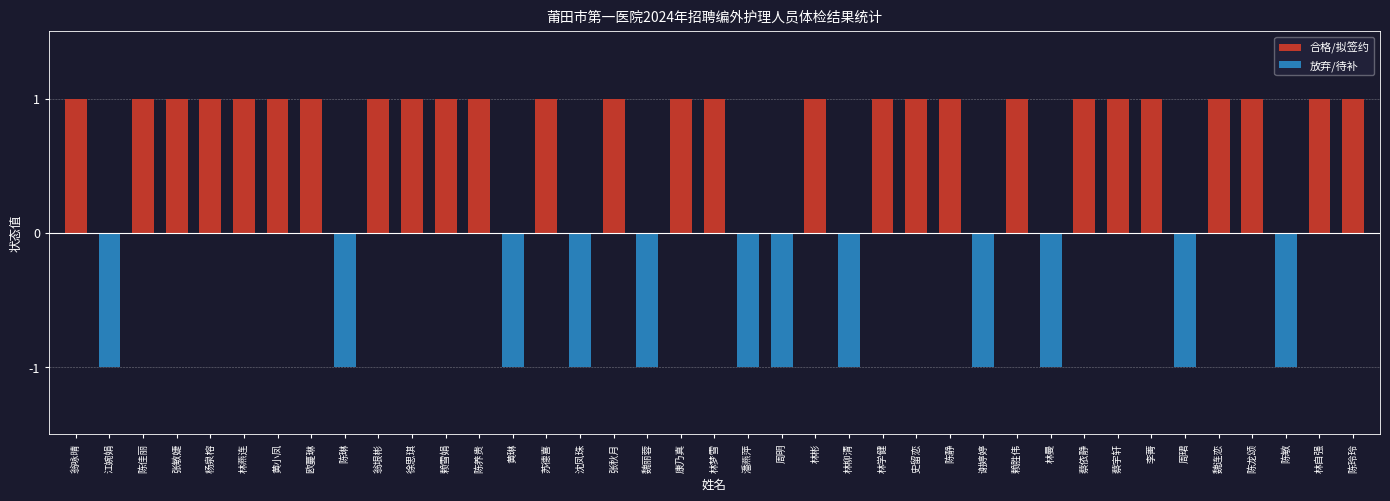

Reading right to left, transcribe all the data shown in this chart.

合格/拟签约: 1	1	0	1	1	0	1	1	1	0	1	0	1	1	1	0	1	0	0	1	1	0	1	0	1	0	1	1	1	1	0	1	1	1	1	1	1	0	1
放弃/待补: 0	0	-1	0	0	-1	0	0	0	-1	0	-1	0	0	0	-1	0	-1	-1	0	0	-1	0	-1	0	-1	0	0	0	0	-1	0	0	0	0	0	0	-1	0